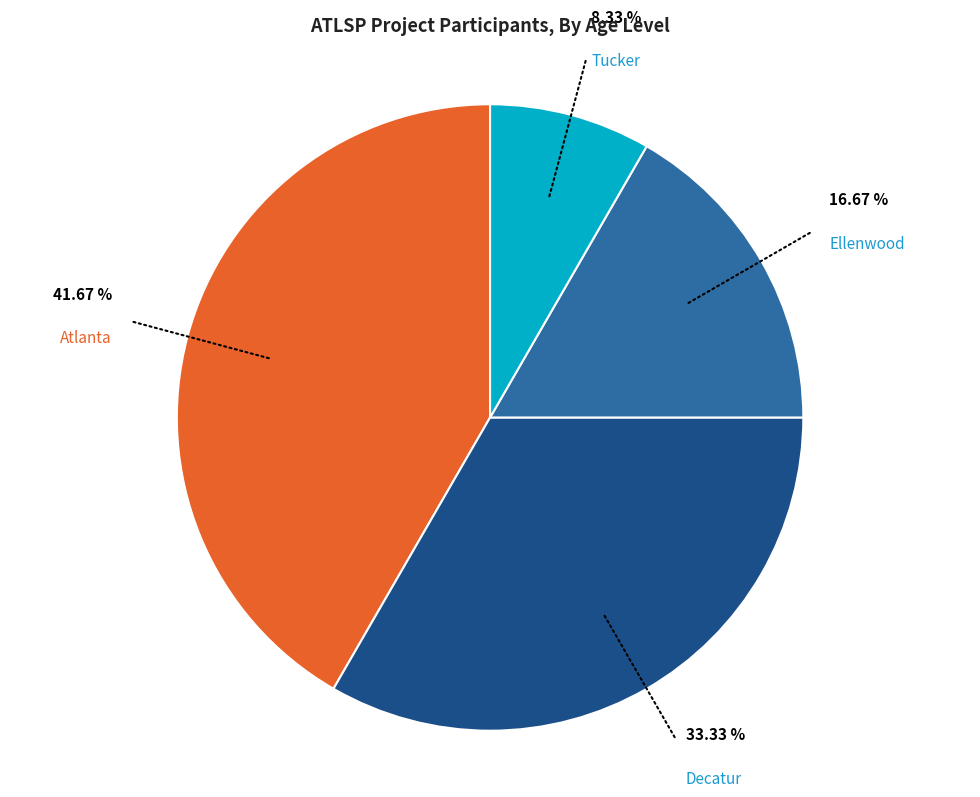

How many slices are in this pie chart?

4